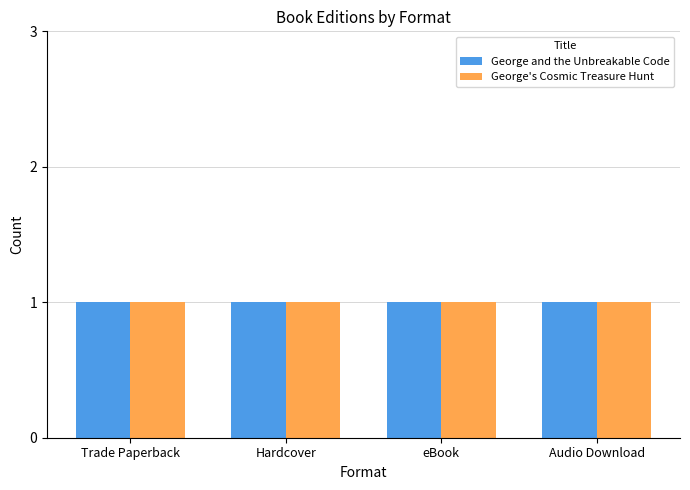

True or false: George's Cosmic Treasure Hunt has a value of 85738419 at Trade Paperback.

False